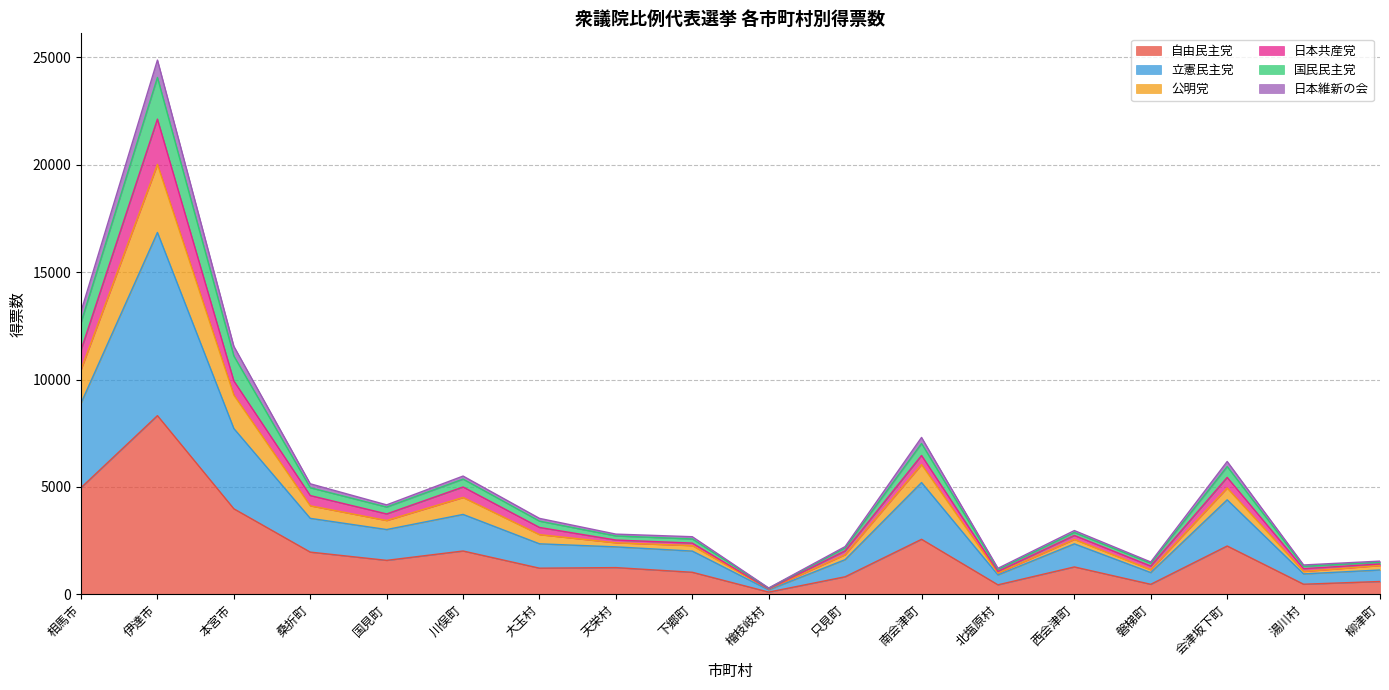

Between 北塩原村 and 川俣町, which is larger?

川俣町